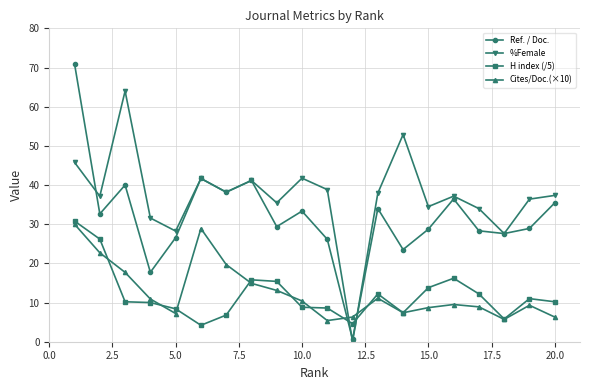

True or false: H index (/5) has more than 2 interior local peaks.

True